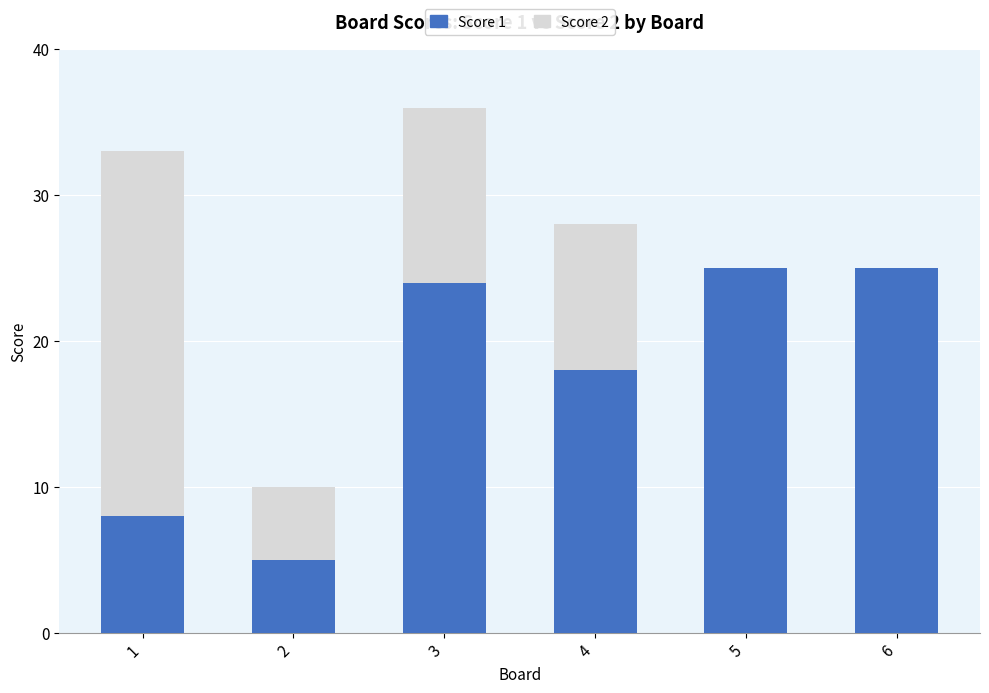

What is the highest value of the Score 1 series?

25